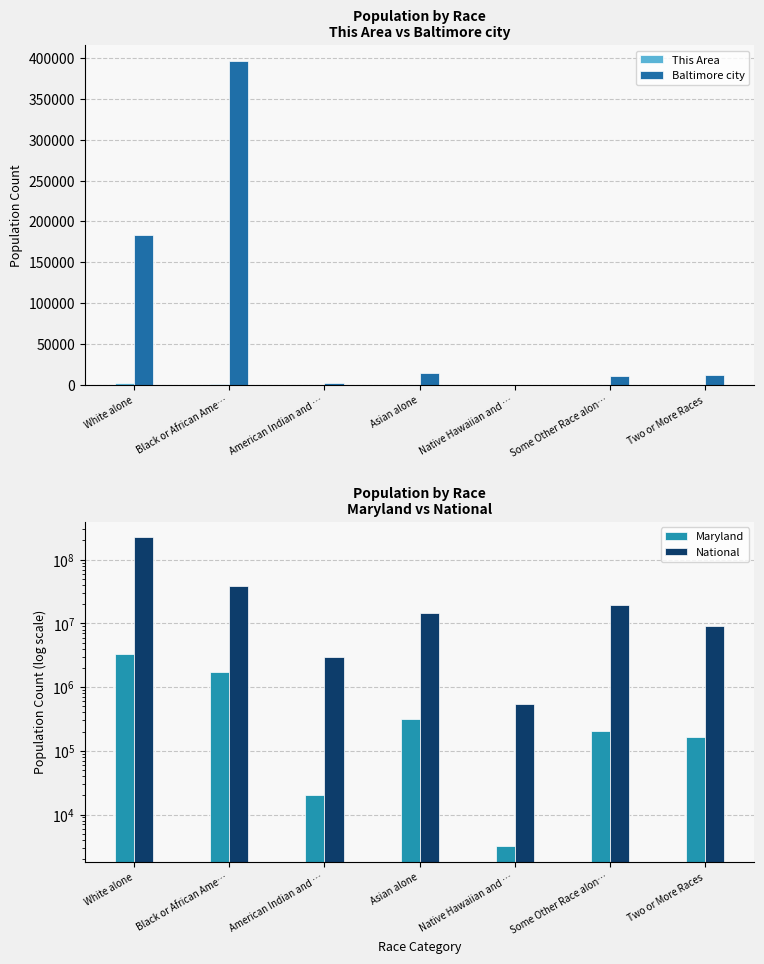

What is the difference between the maximum and minimum values in the Maryland series?

3356127